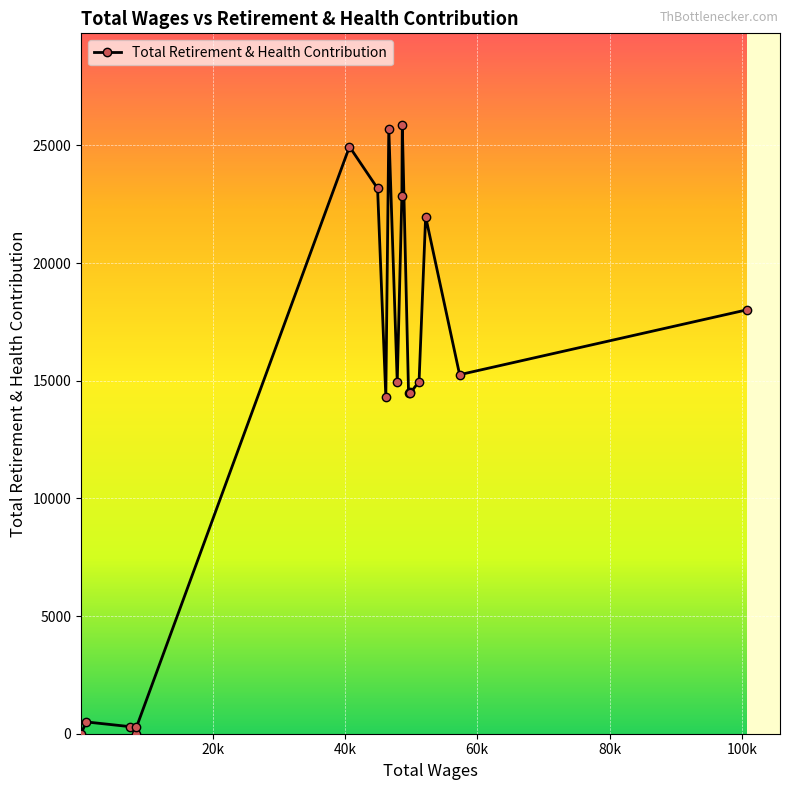

What is the greatest value displayed?

25879